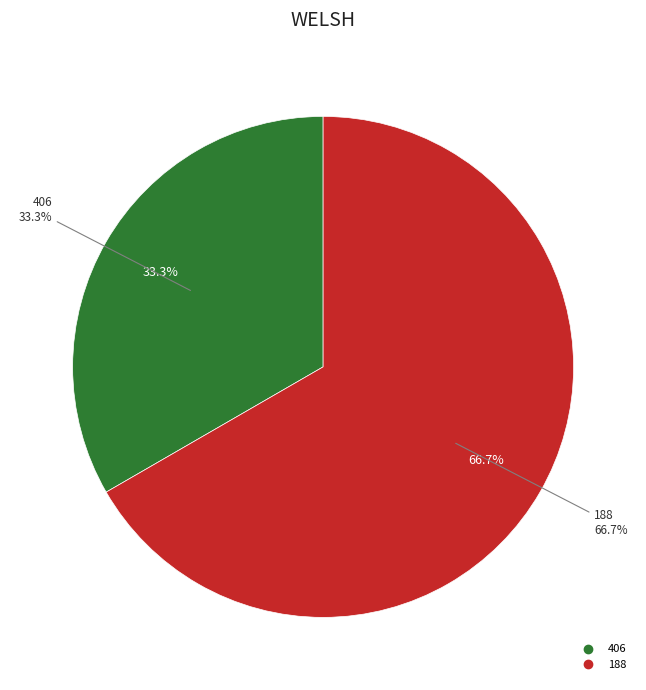

To the nearest percent, what is the difference between the largest and smallest slice percentages?

33%